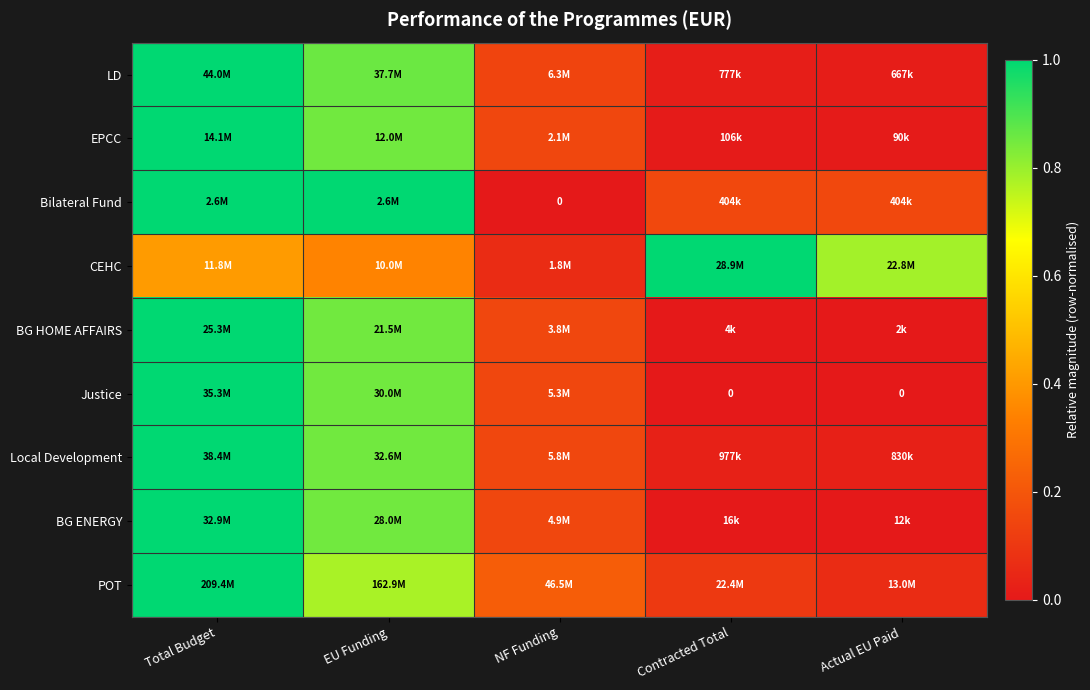

At which label is Justice closest to 0?

Contracted Total